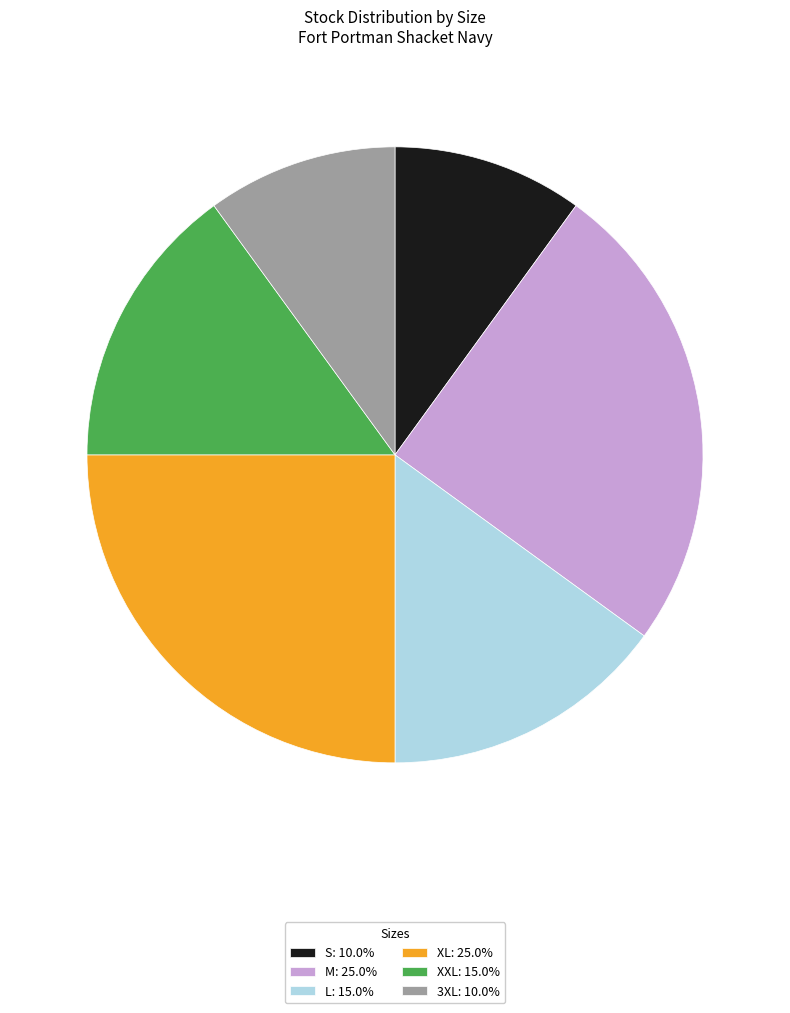

Is the sum of M and L greater than half?

No